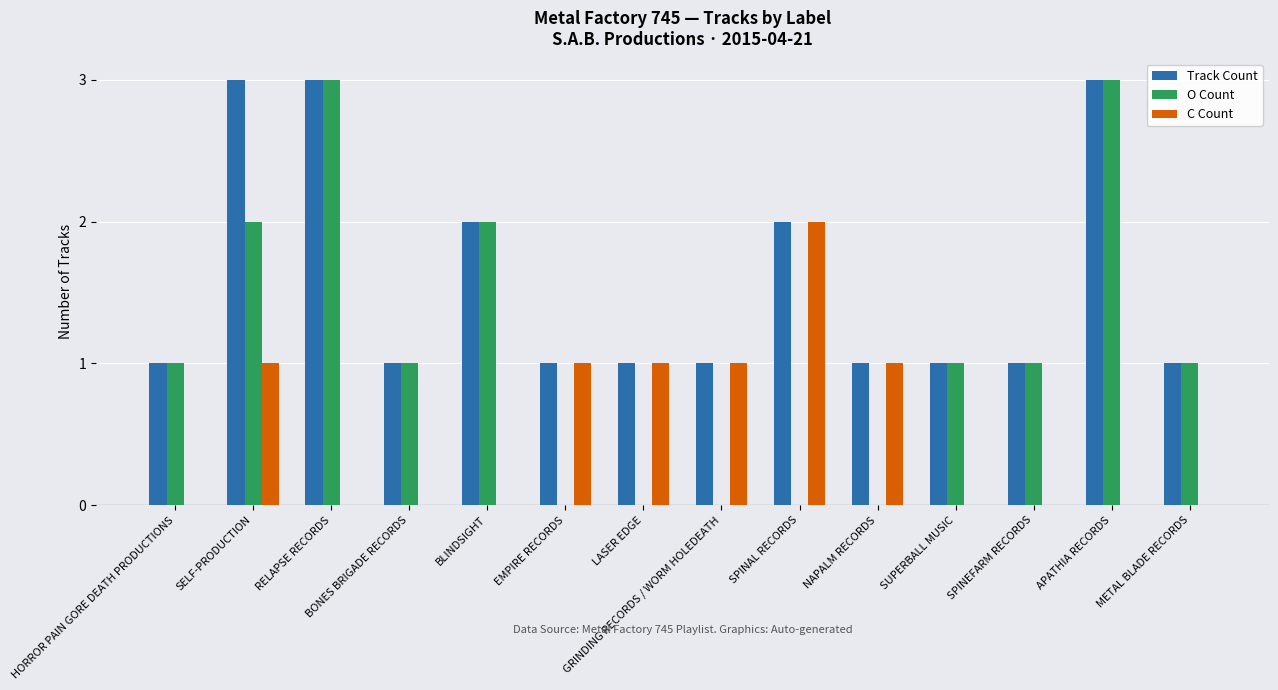

Read the Track Count value at BLINDSIGHT.

2